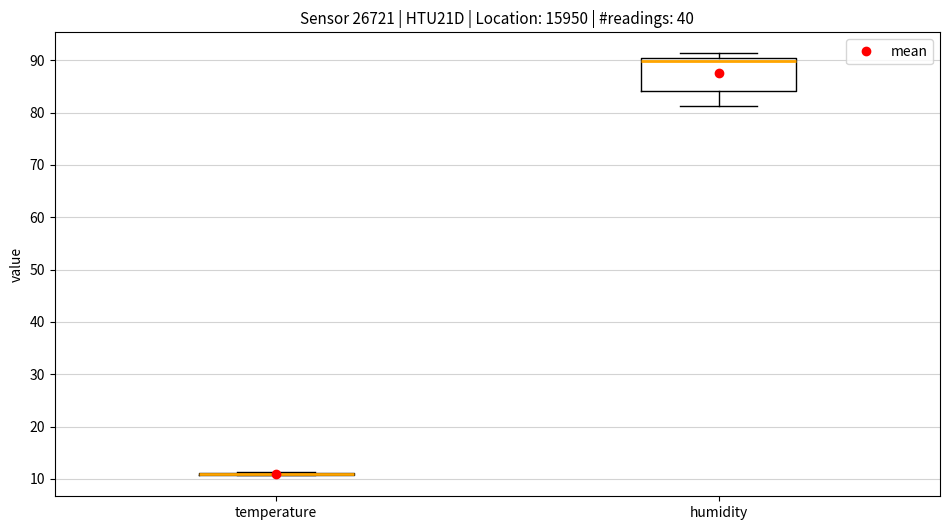

Reading left to right, transcribe this box plot: for each box, give where its median line is, the range the box spans, and where its two whiskers end, as read against the y-axis. The values are not printed on the chart, so give them approximately, as read against the axis.

temperature: box collapsed to a line at 11, whiskers 11 to 11
humidity: median 90 (just below the box's upper edge), box 84 to 90, whiskers 81 to 91